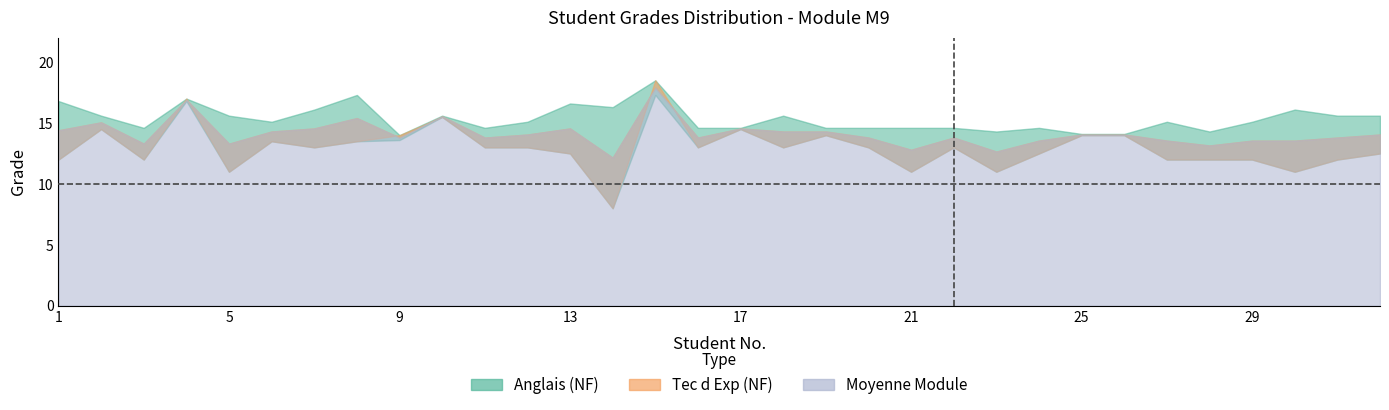

At which category is the sum across all series the highest?

15